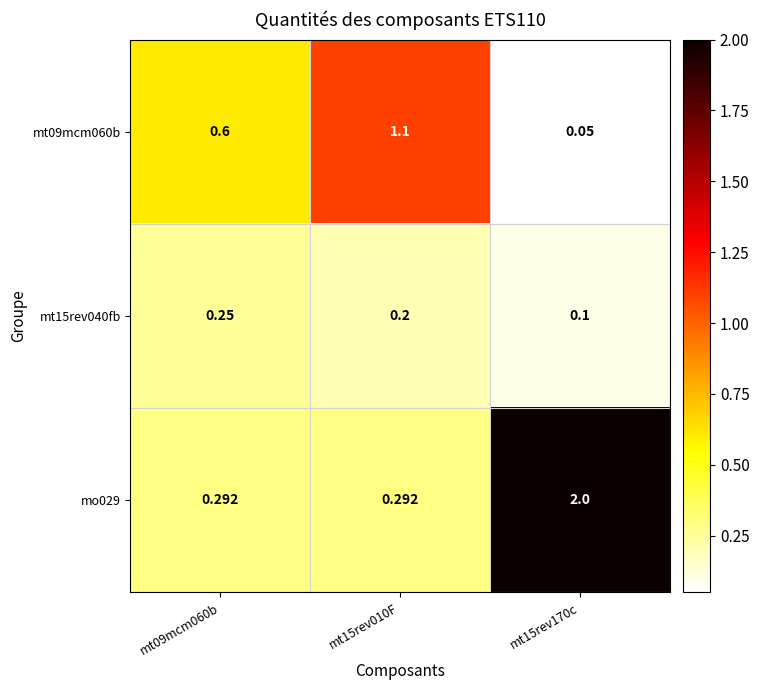

Is the value of mo029 at mt15rev170c greater than the value of mt15rev040fb at mt15rev170c?

Yes